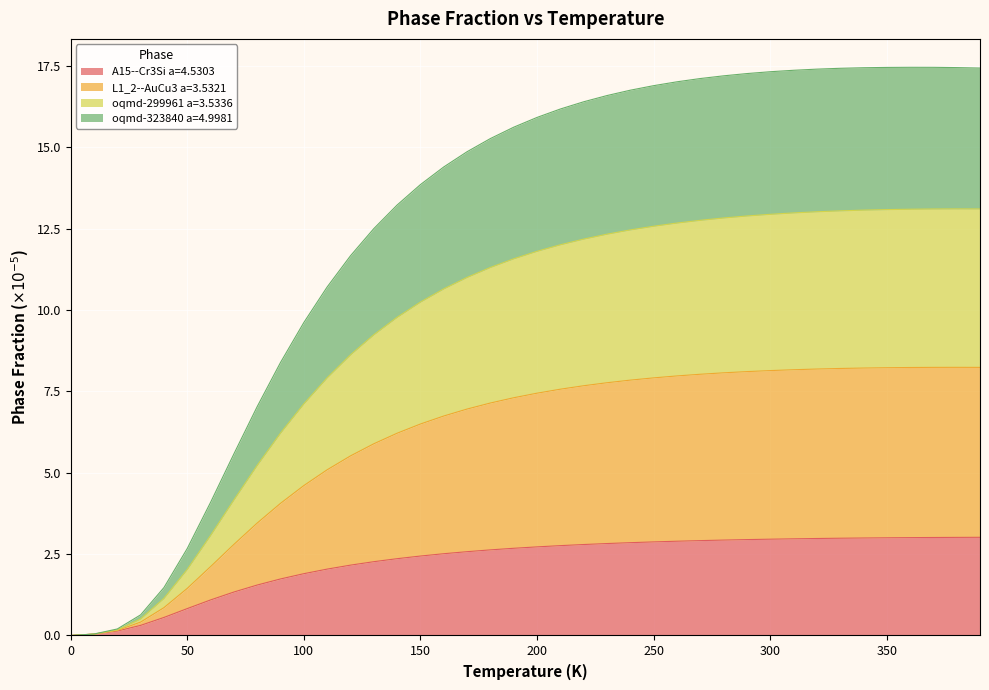

What is the maximum value for A15--Cr3Si a=4.5303?

3.0